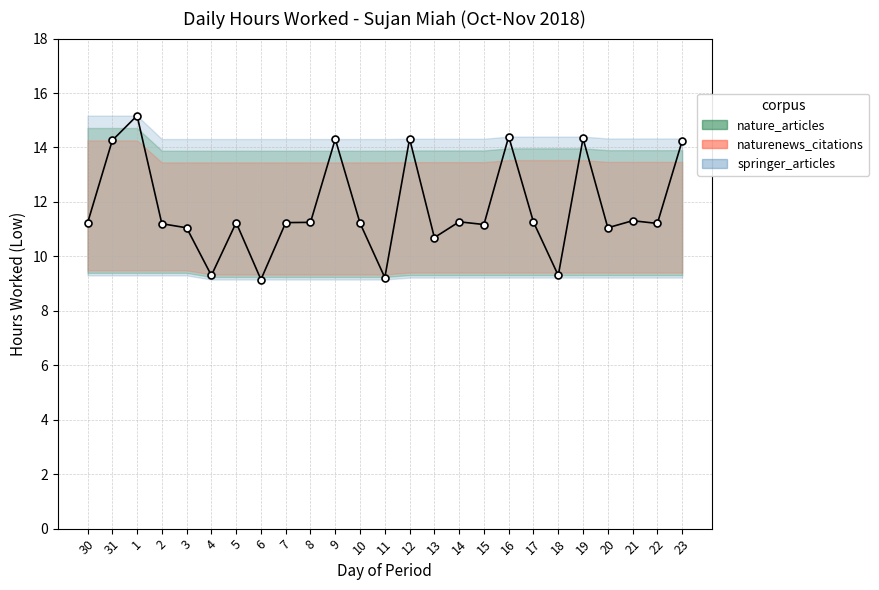

How many points are lower than both their immediate neighbors (excluding endpoints)?

8